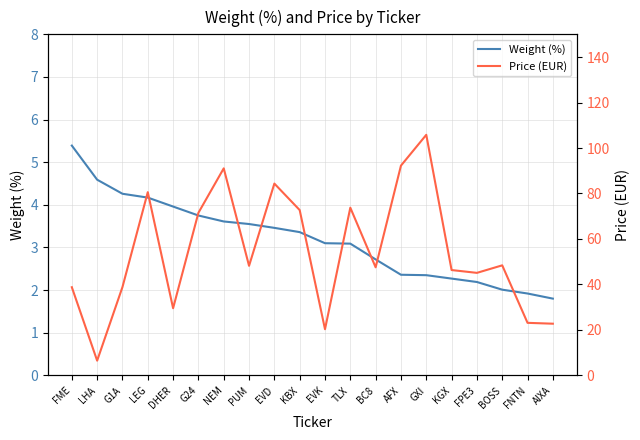

What is the average value of the Price (EUR) series?

54.4